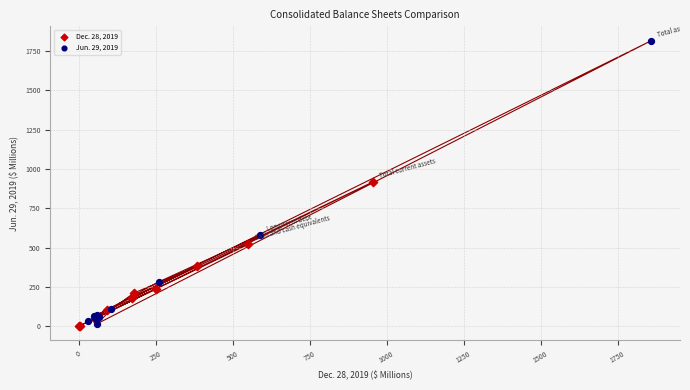

Which series has the largest Y range (max minus min)?

Jun. 29, 2019